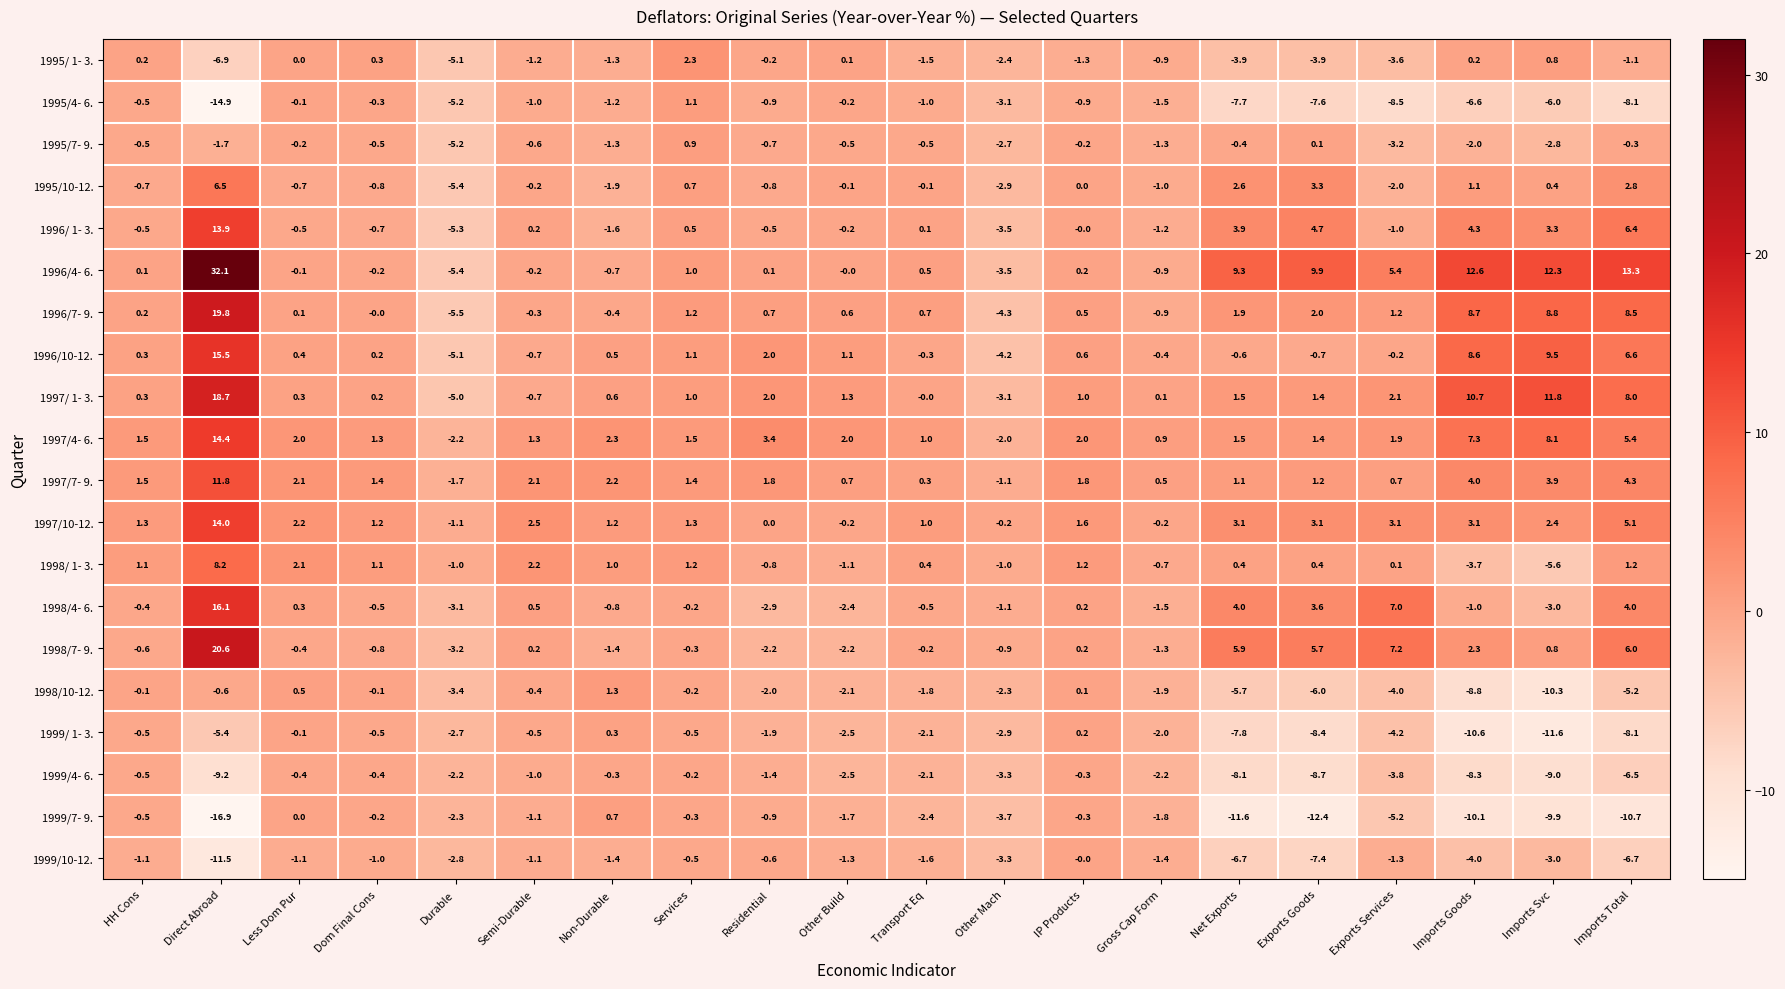

Which series has the widest spread of values?

1996/4- 6.